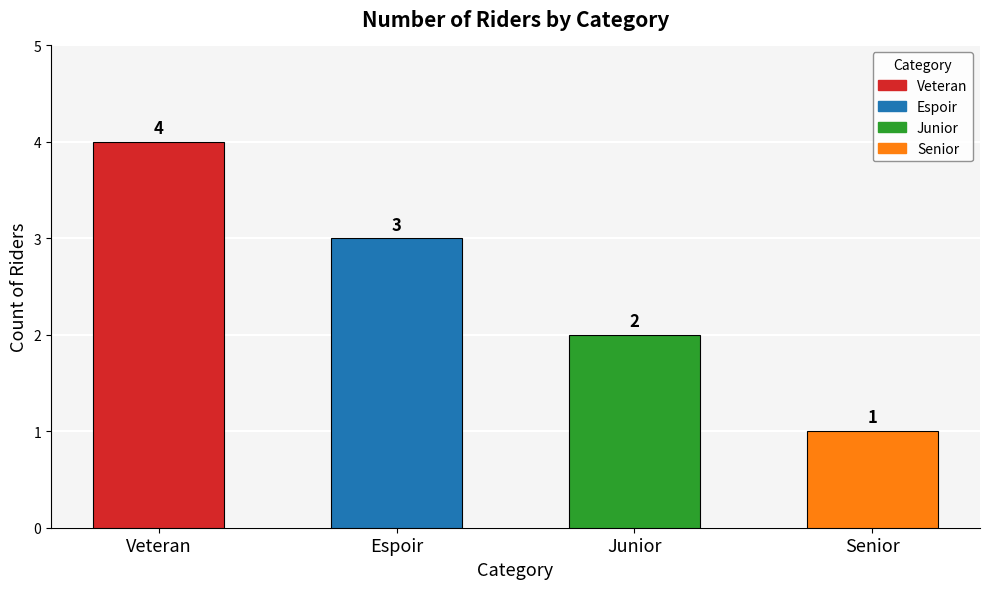

True or false: the data shows 3 at Junior.

False